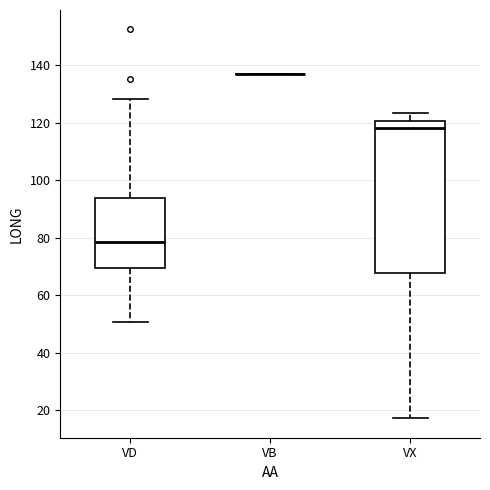

Where is the lower edge of the box for VX on the y-axis? The values are not printed on the chart, so give them approximately, as read against the axis.

68